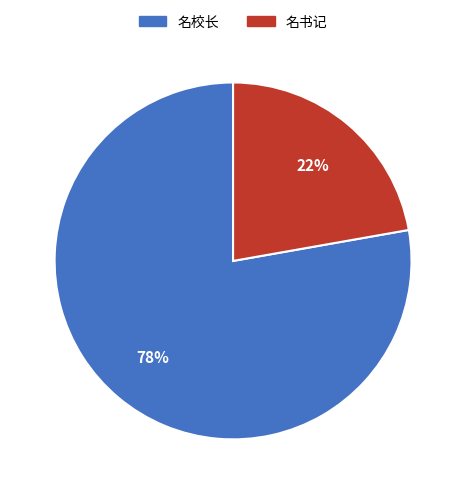

Which has a higher value, 名书记 or 名校长?

名校长